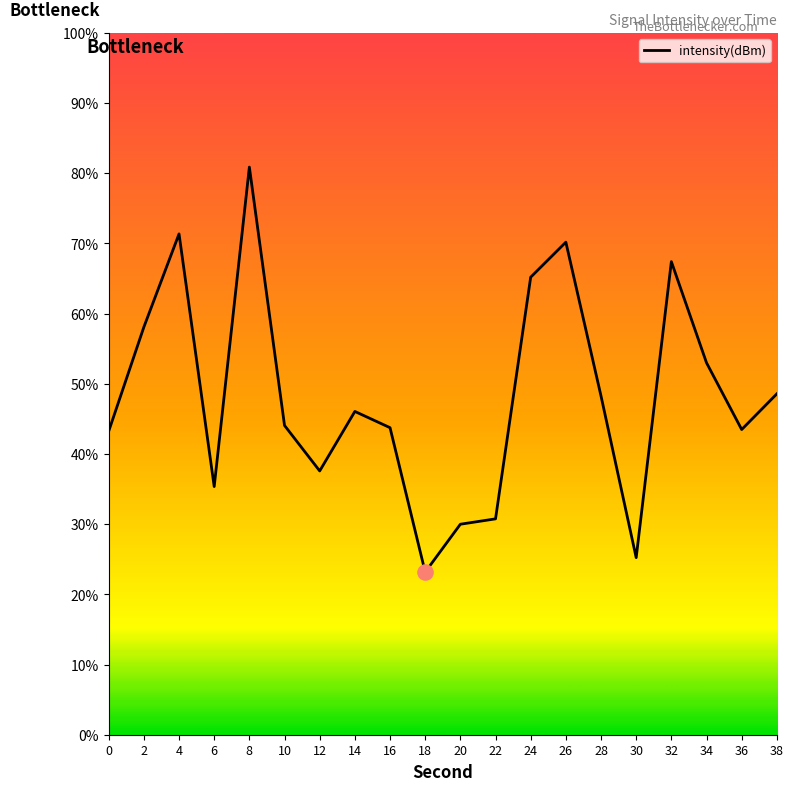

Between 12 and 8, which is larger?

8